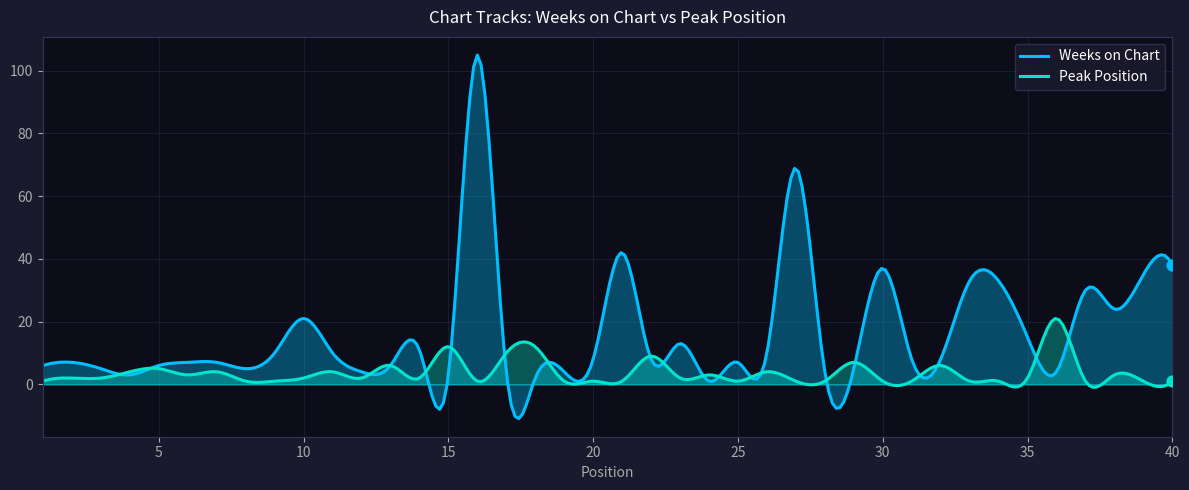

What are all the series names shown in the legend?

Weeks on Chart, Peak Position